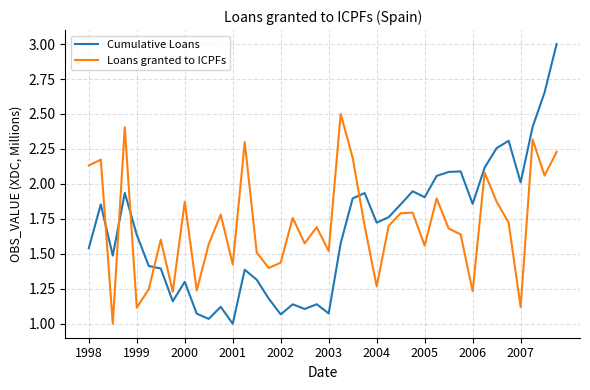

What are all the series names shown in the legend?

Cumulative Loans, Loans granted to ICPFs